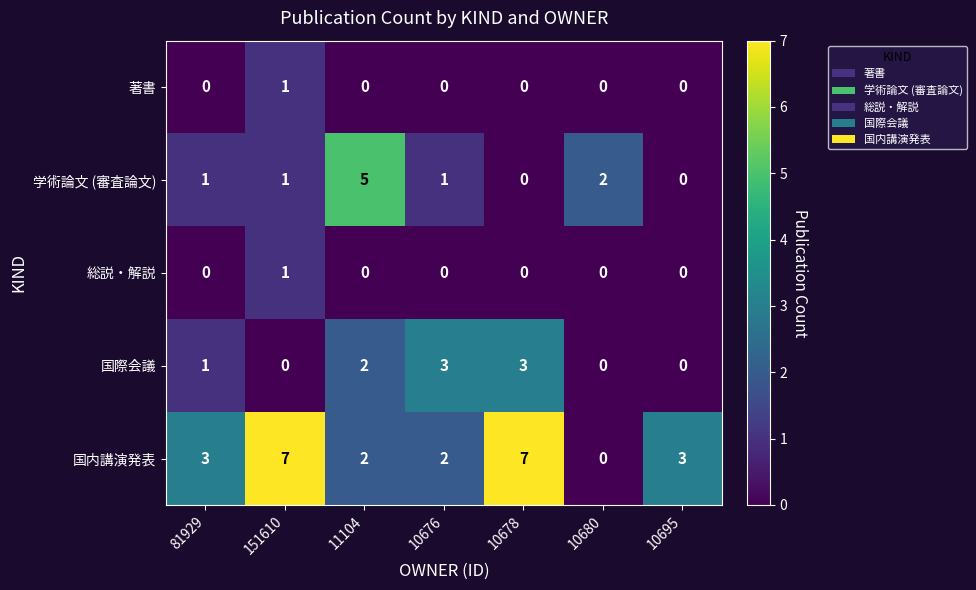

What is the greatest value displayed?

7